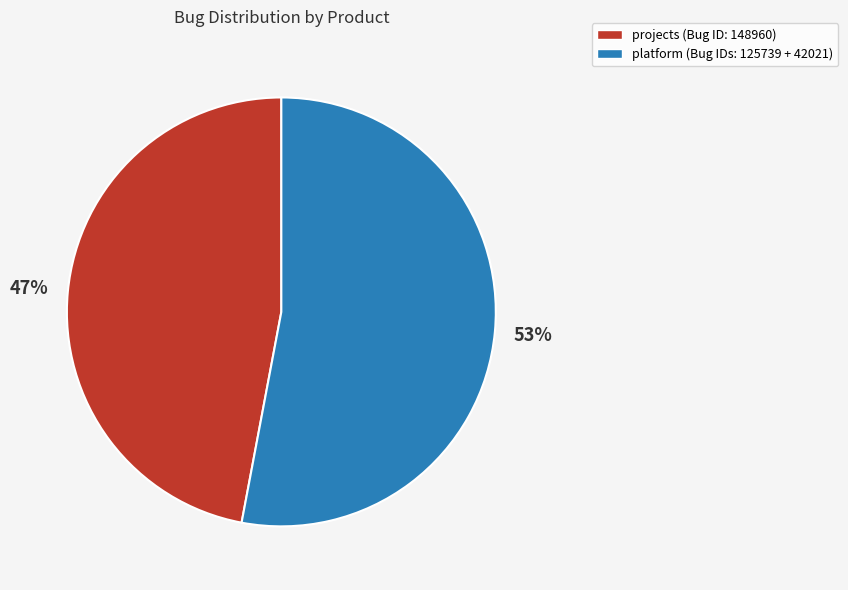

Rank the categories by value from highest to lowest.

platform (Bug IDs: 125739 + 42021), projects (Bug ID: 148960)